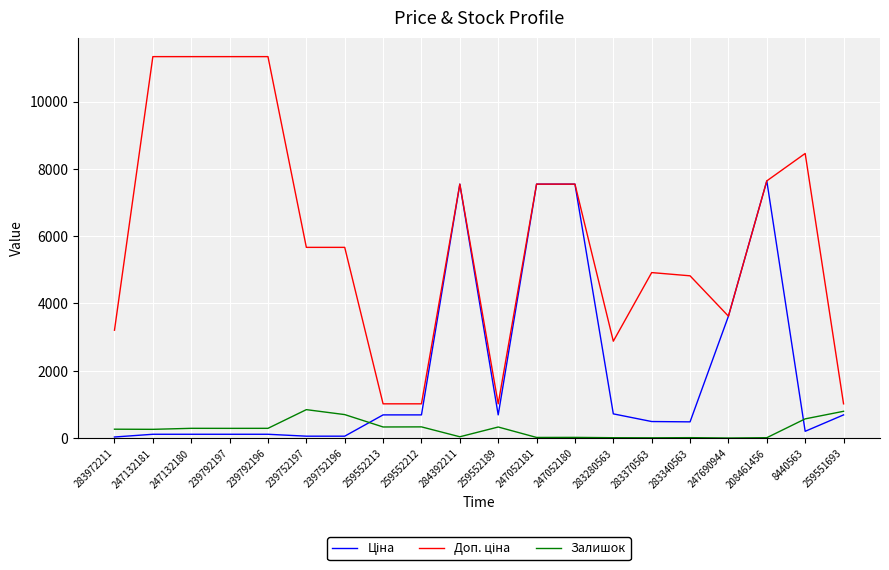

What is the total value across all series at 283370563?

5417.1